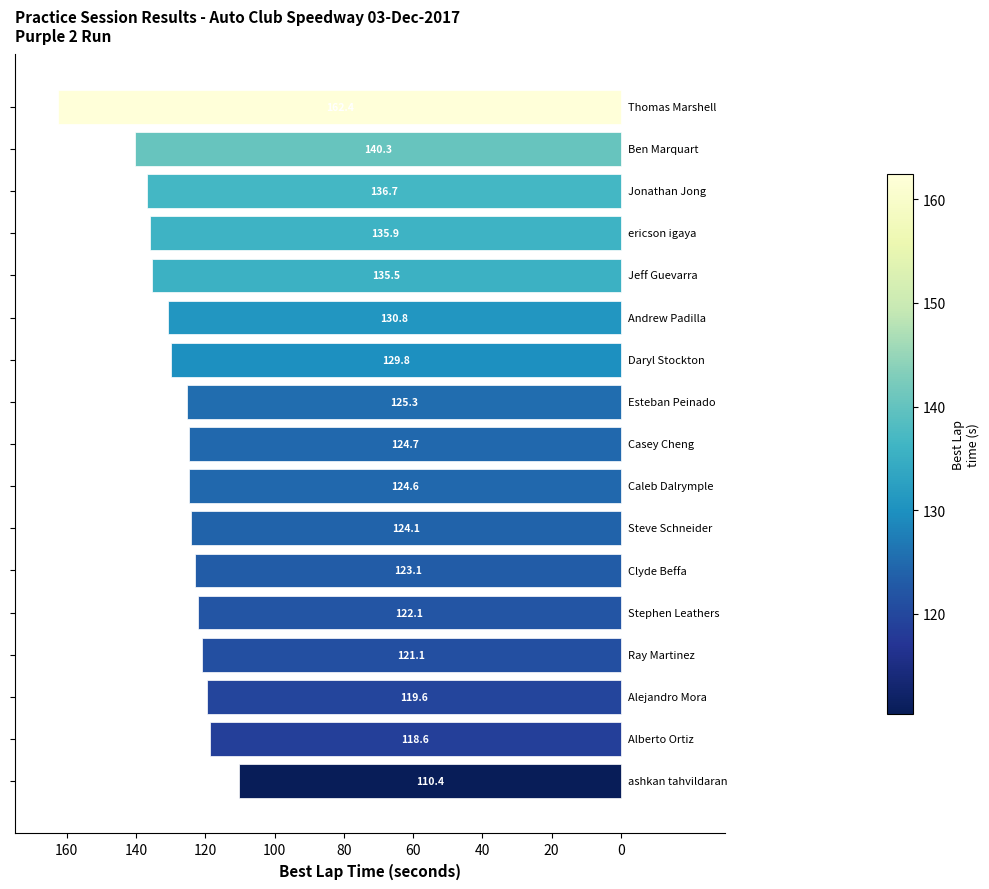

Are the bars horizontal?

Yes